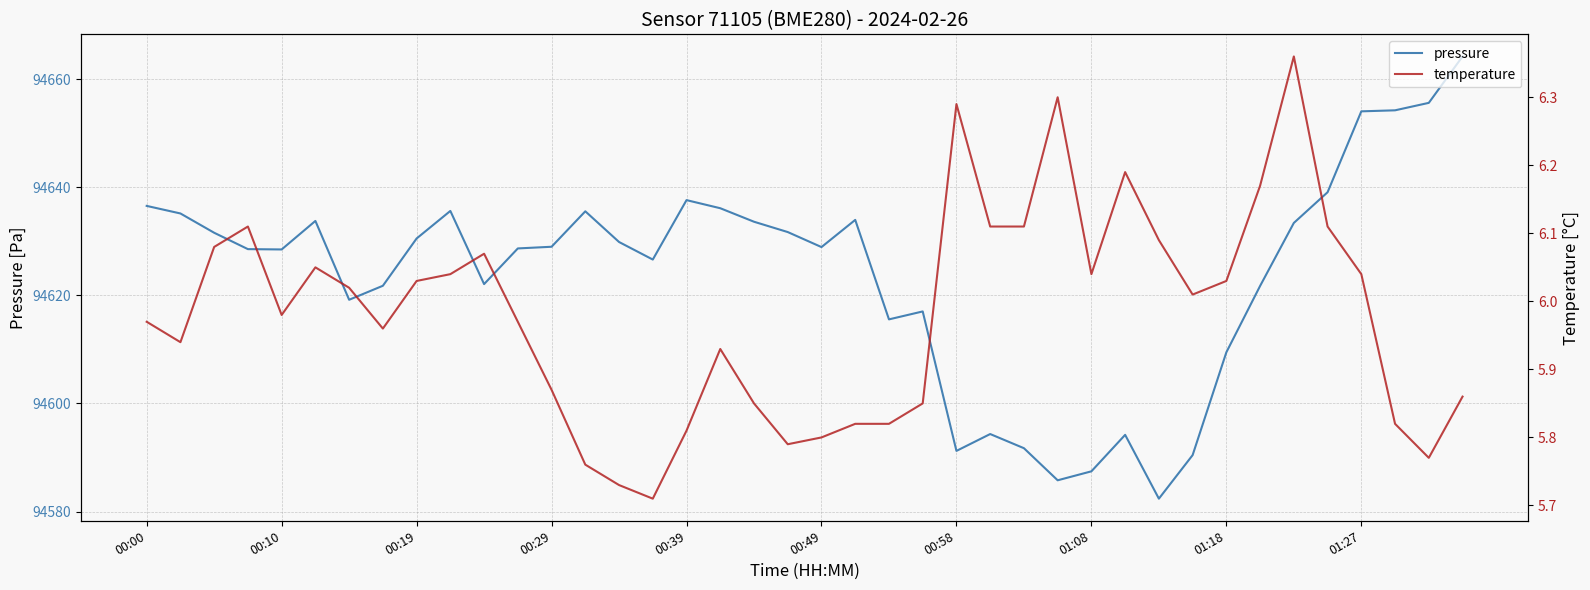

What is the average value of the temperature series?

6.0